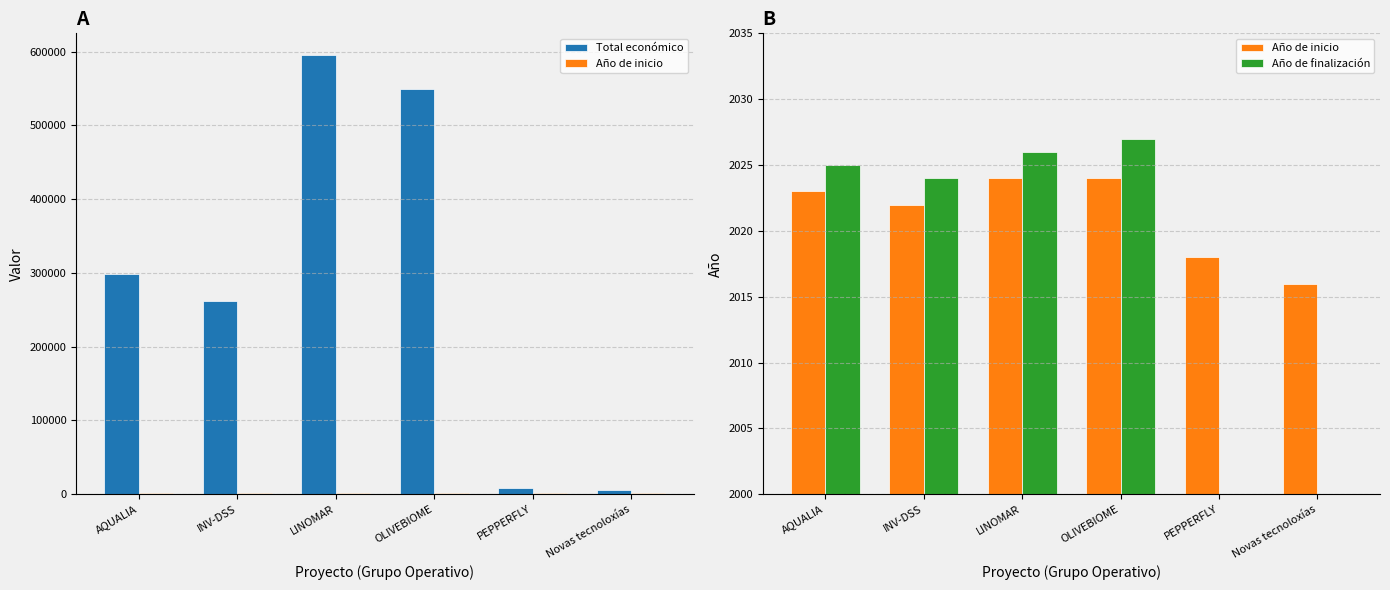

The Total económico series shows 195538 at AQUALIA. True or false?

False